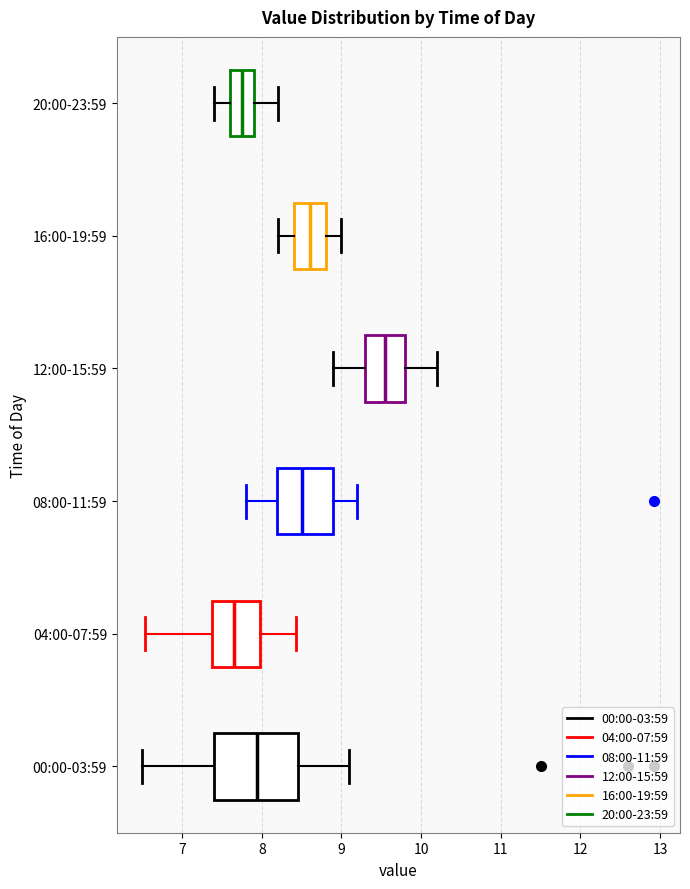

Where is the left edge of the box for 16:00-19:59 on the x-axis? The values are not printed on the chart, so give them approximately, as read against the axis.

8.4